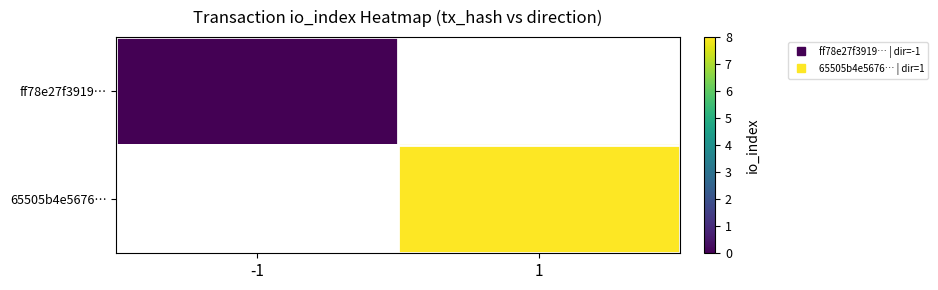

Is the value of 65505b4e5676… at 1 greater than the value of ff78e27f3919… at -1?

Yes